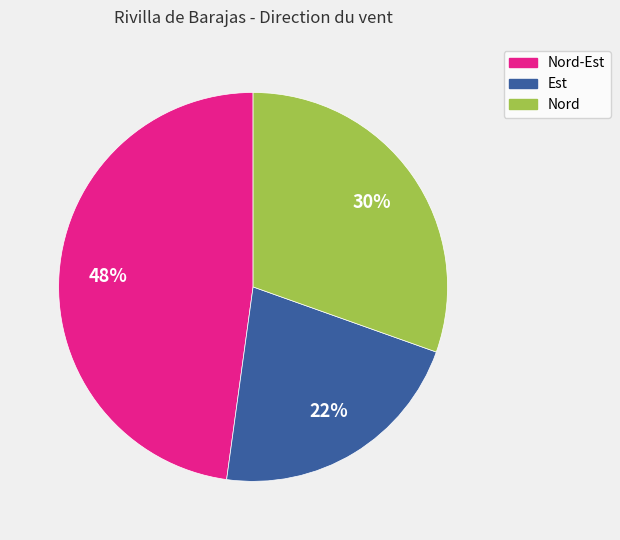

To the nearest percent, what is the difference between the largest and smallest slice percentages?

26%